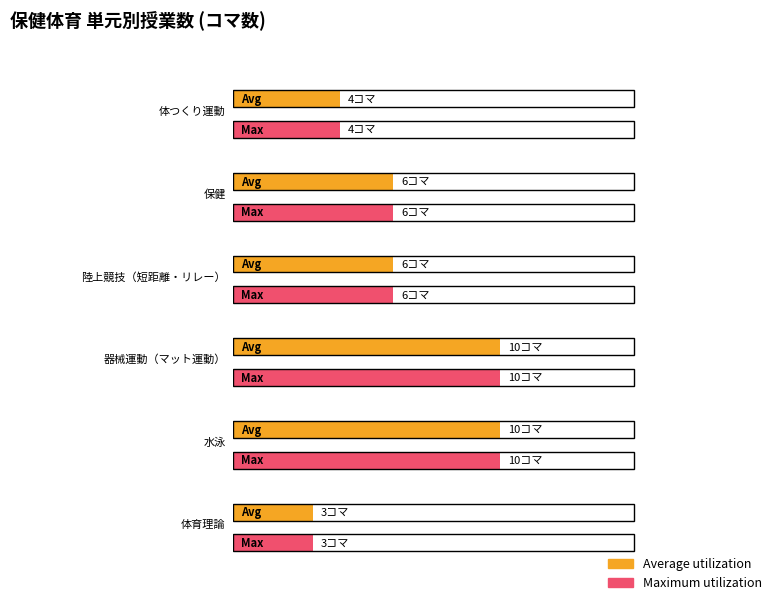

Reading right to left, extract all data points from this chart.

Average utilization: 5=3	4=10	3=10	2=6	1=6	0=4
Maximum utilization: 5=3	4=10	3=10	2=6	1=6	0=4